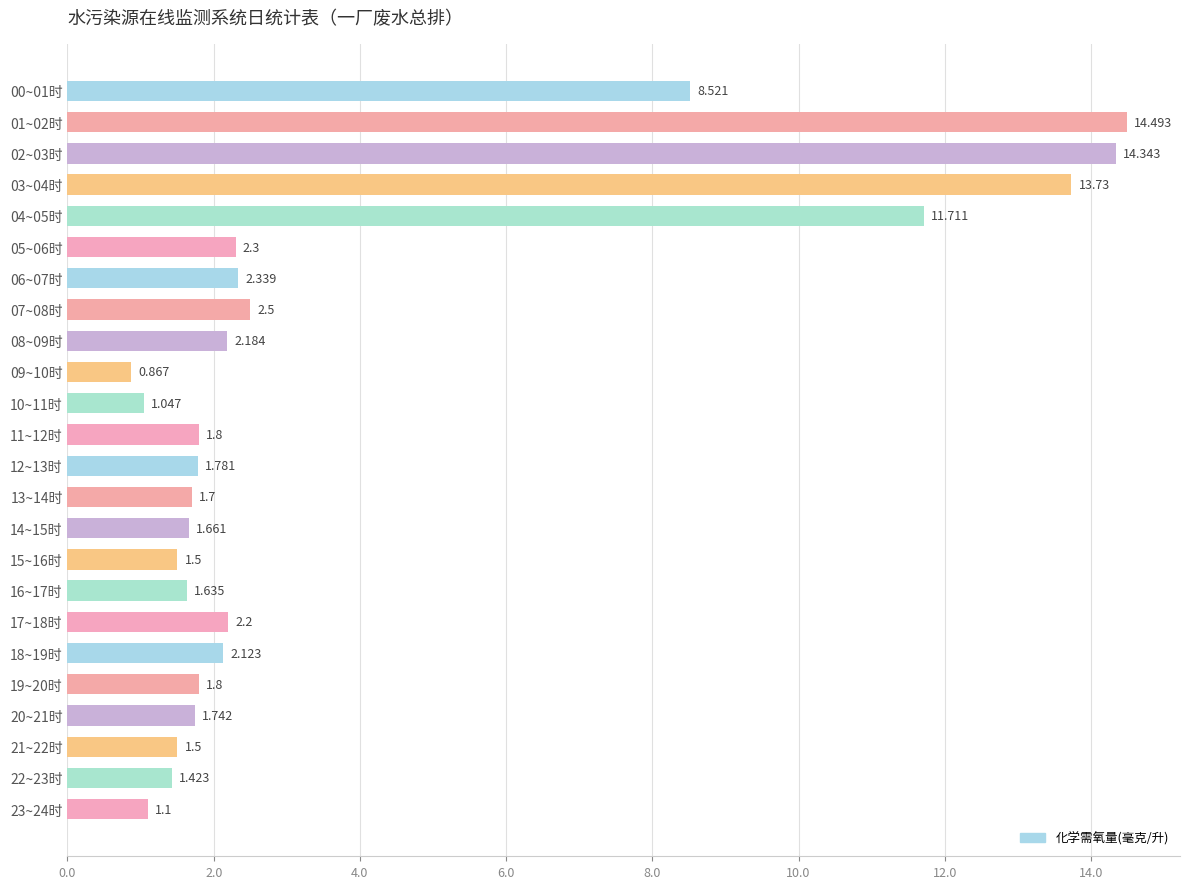

Does the chart contain any negative values?

No